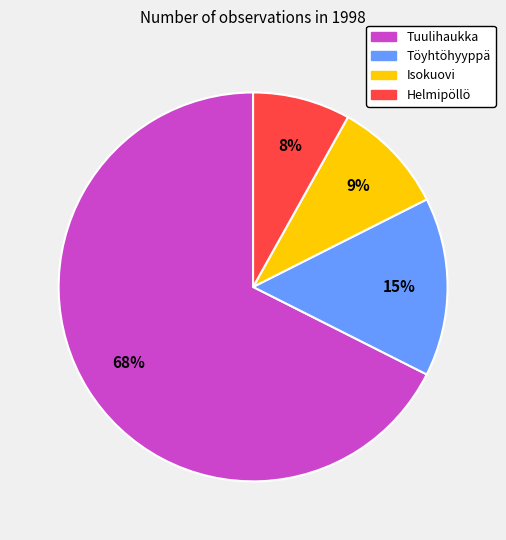

How many segments does this pie chart have?

4